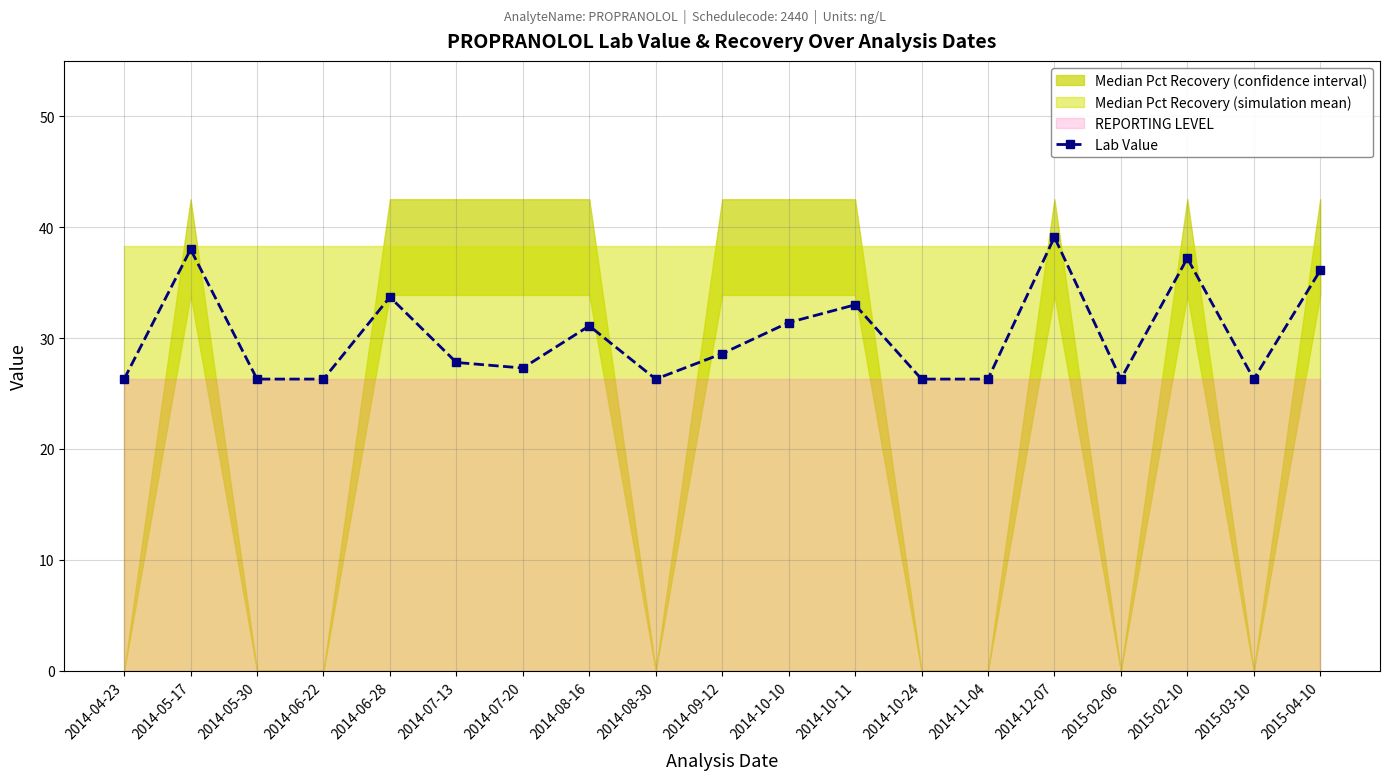

How many data points are above 27?

11